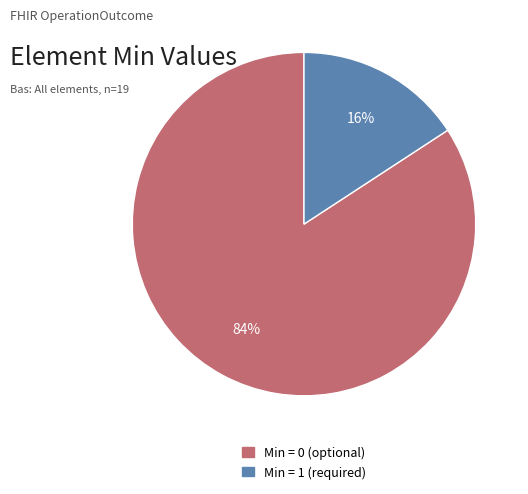

To the nearest percent, what is the average slice percentage?

50%